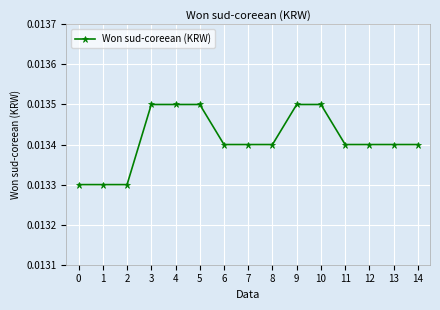

Count the values in the range 0 to 1.

15